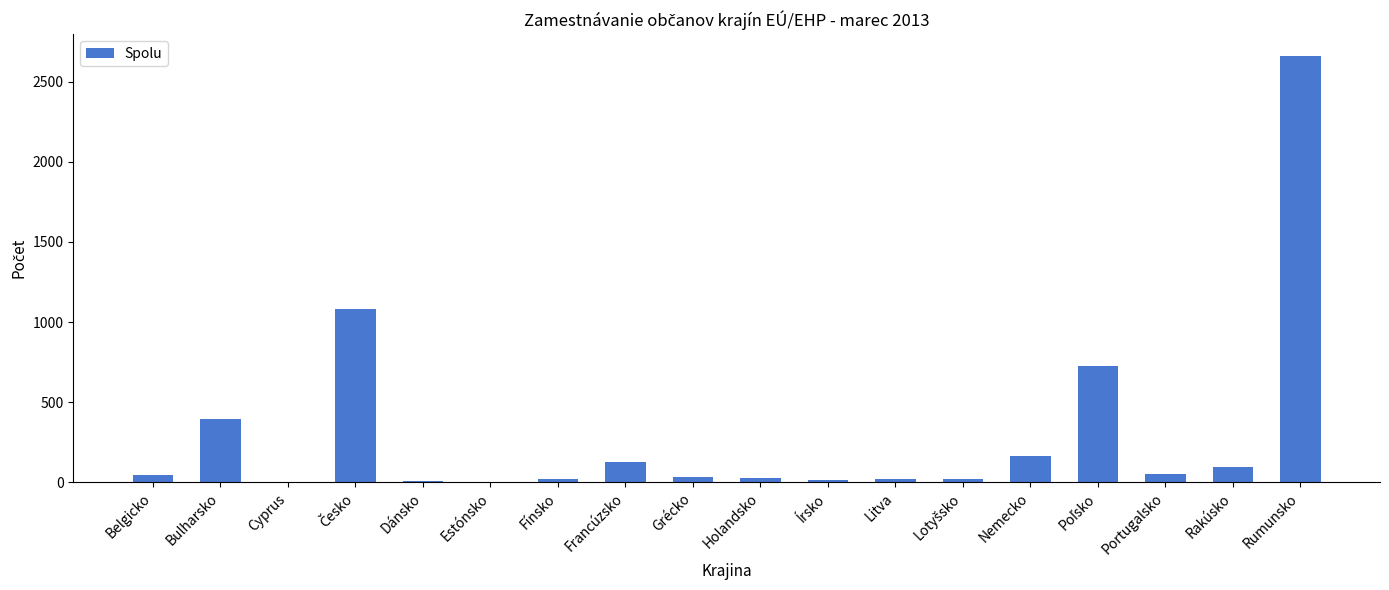

Which has a higher value, Bulharsko or Holandsko?

Bulharsko